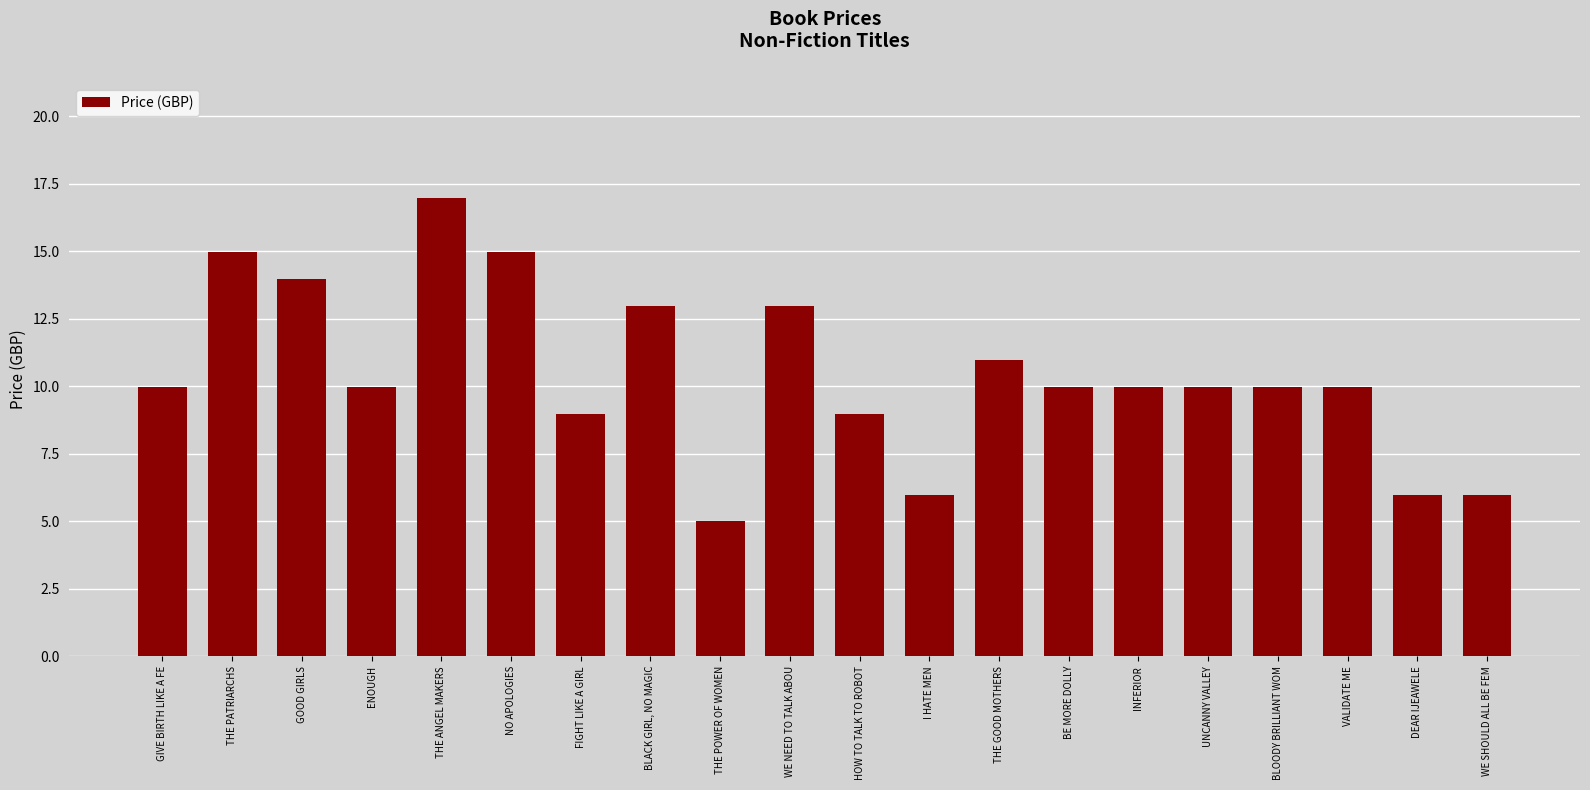

Read the value at ENOUGH.

10.0